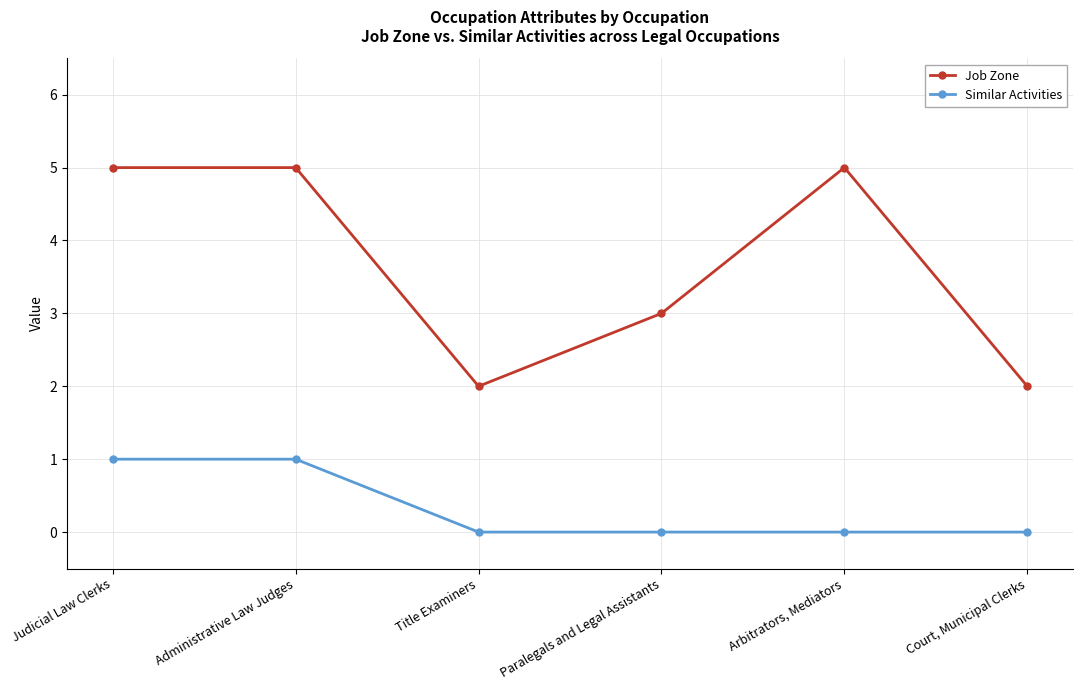

True or false: Job Zone and Similar Activities intersect in this chart.

False